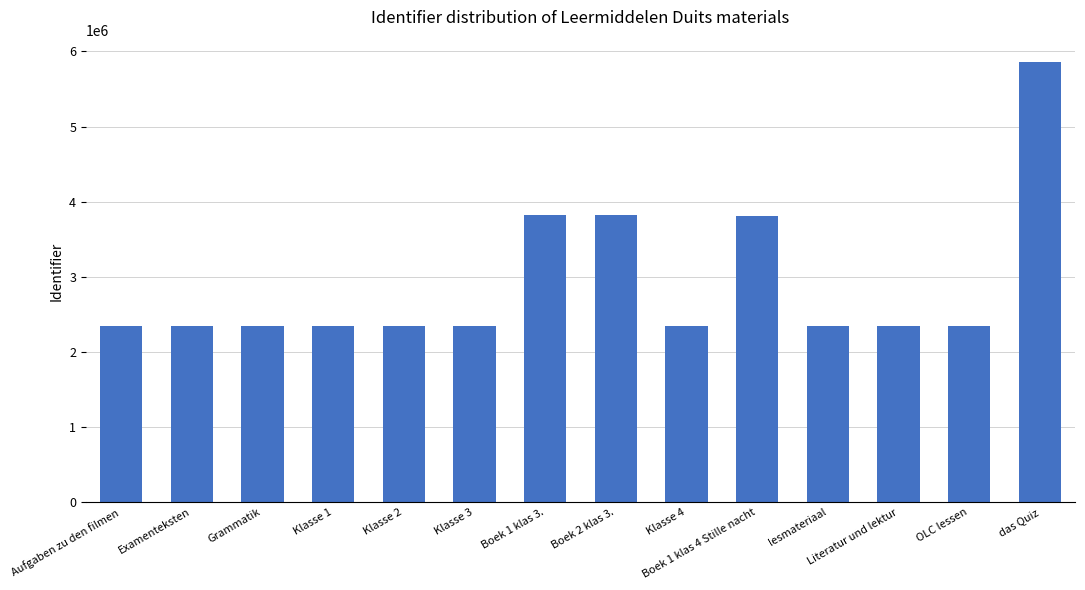

At which category does the chart reach its peak across all series?

das Quiz